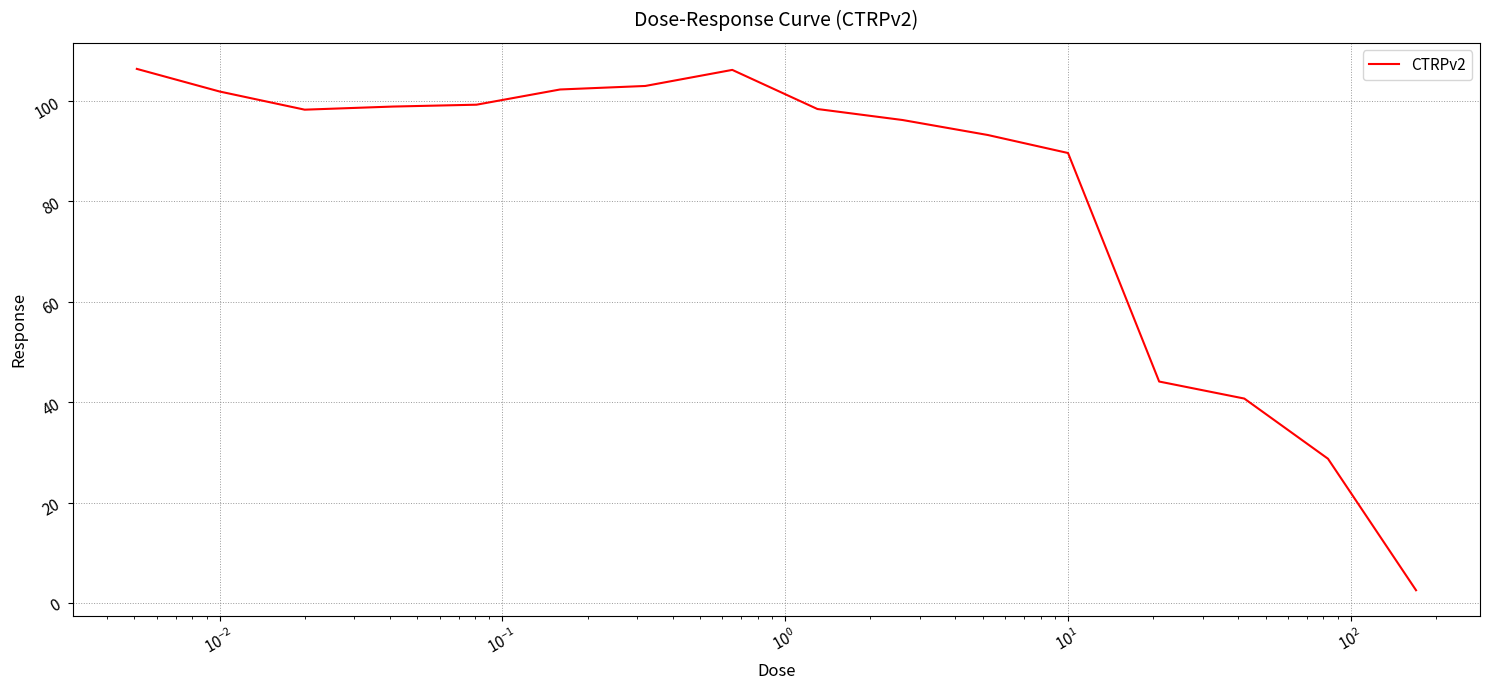

What is the smallest value displayed?

2.6